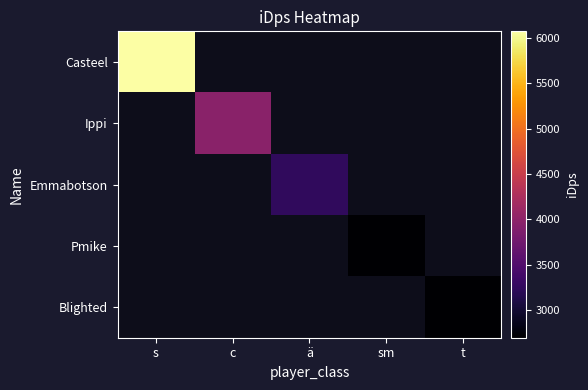

Is it true that Casteel equals 10447.2 at s?

False